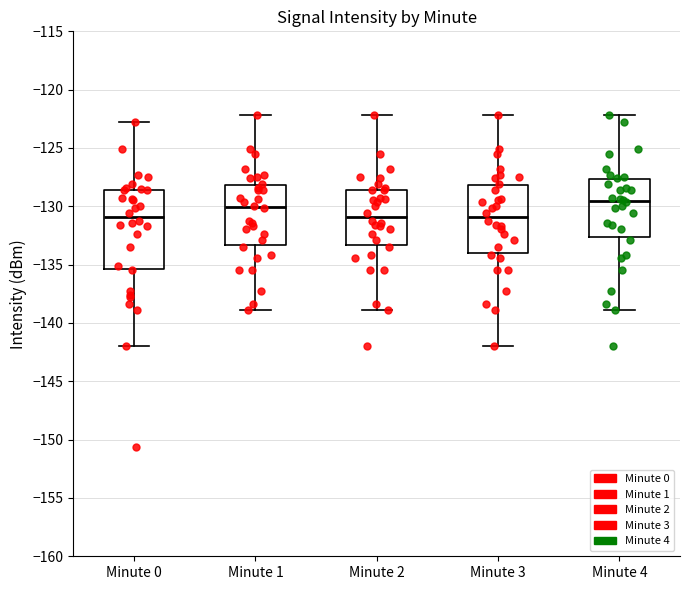

Reading left to right, transcribe this box plot: for each box, give where its median line is, the range the box spans, and where its two whiskers end, as read against the y-axis. The values are not printed on the chart, so give them approximately, as read against the axis.

Minute 0: median -131.0, box -135.5 to -128.5, whiskers -142.0 to -123.0
Minute 1: median -130.0, box -133.5 to -128.0, whiskers -139.0 to -122.0
Minute 2: median -131.0, box -133.5 to -128.5, whiskers -139.0 to -122.0
Minute 3: median -131.0, box -134.0 to -128.0, whiskers -142.0 to -122.0
Minute 4: median -129.5, box -132.5 to -127.5, whiskers -139.0 to -122.0